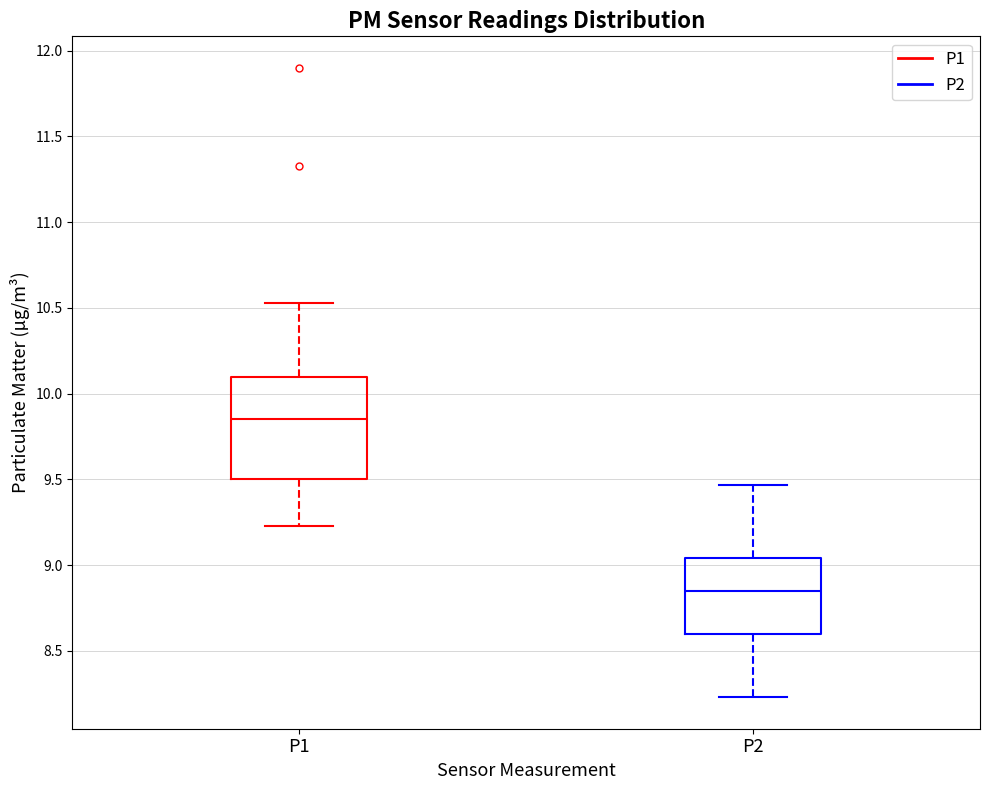

Reading left to right, transcribe this box plot: for each box, give where its median line is, the range the box spans, and where its two whiskers end, as read against the y-axis. The values are not printed on the chart, so give them approximately, as read against the axis.

P1: median 9.85, box 9.50 to 10.10, whiskers 9.25 to 10.55
P2: median 8.85, box 8.60 to 9.05, whiskers 8.25 to 9.45